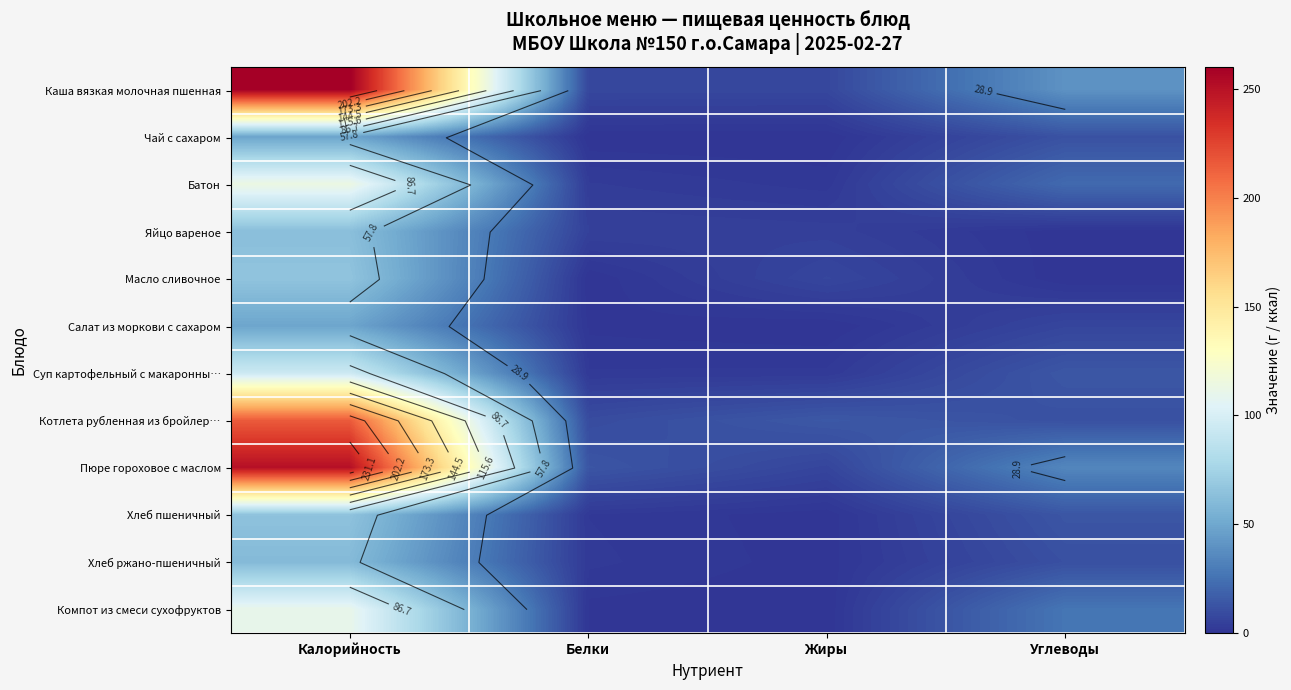

The value of Батон at Калорийность is 114.0. True or false?

True